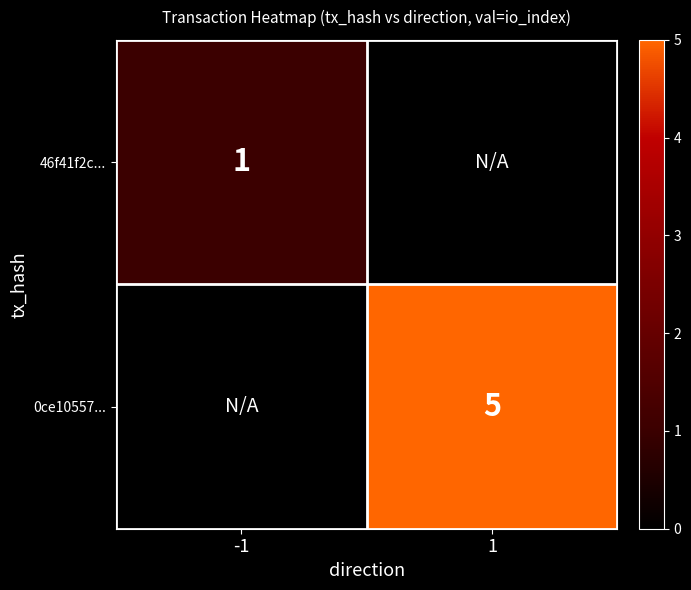

Is the value of 46f41f2c... at -1 greater than the value of 0ce10557... at 1?

No